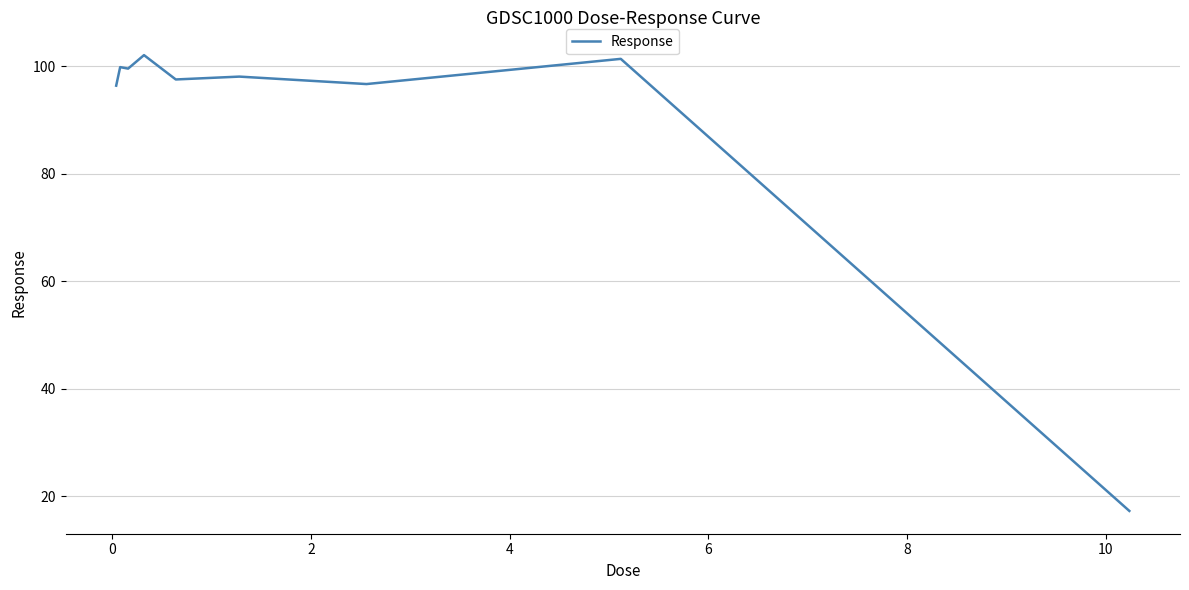

What is the smallest value displayed?

17.2